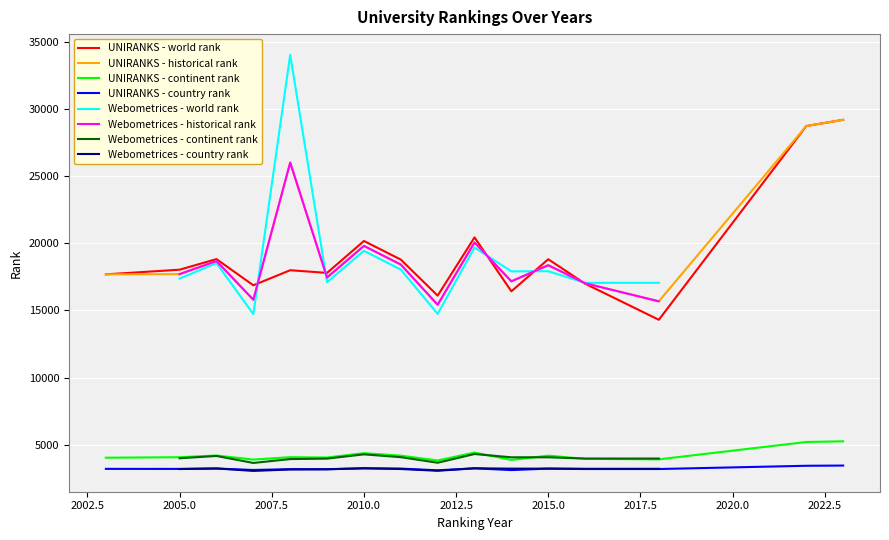

True or false: continent rank has a value of 4068.0 at 2005.

True